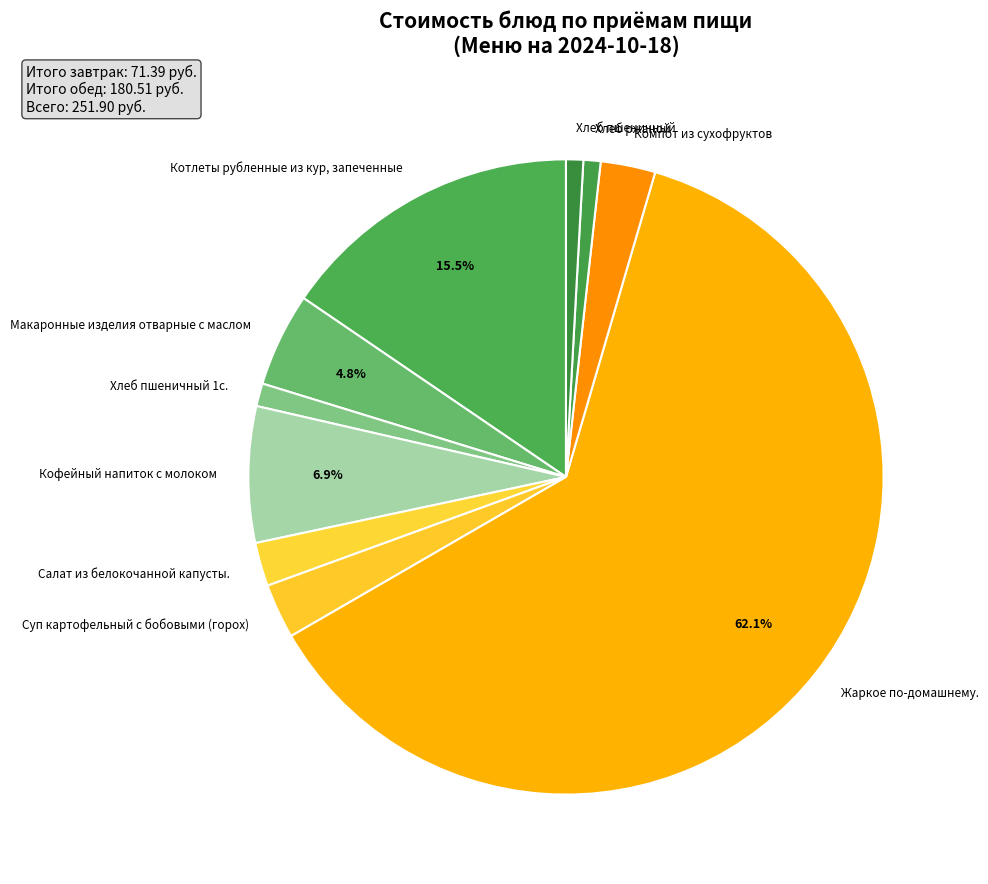

To the nearest percent, what portion does Кофейный напиток с молоком represent?

7%